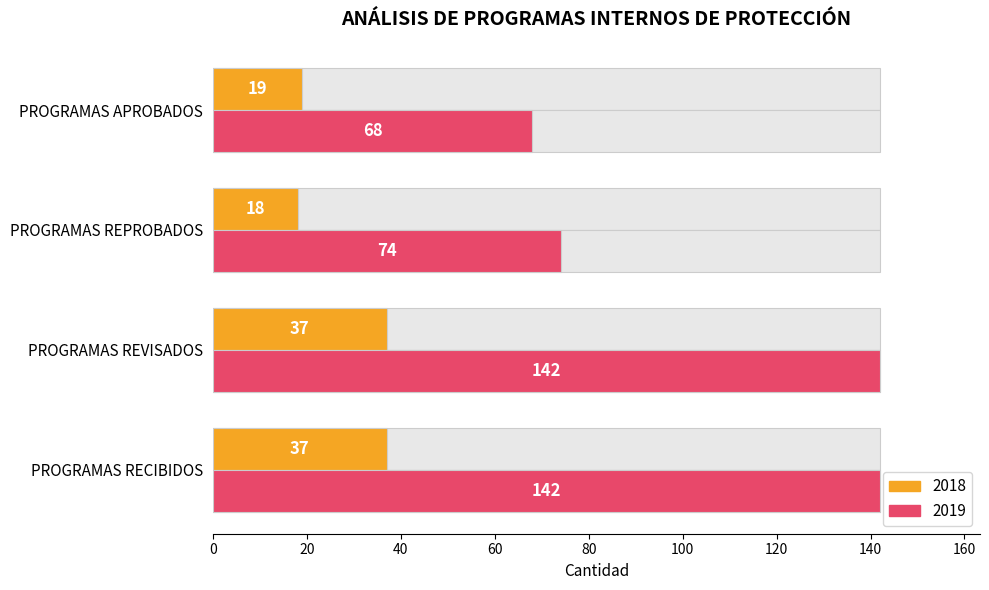

At which category is the sum across all series the highest?

PROGRAMAS RECIBIDOS